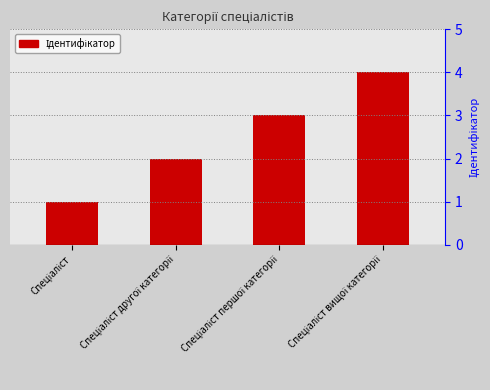

What is the greatest value displayed?

4